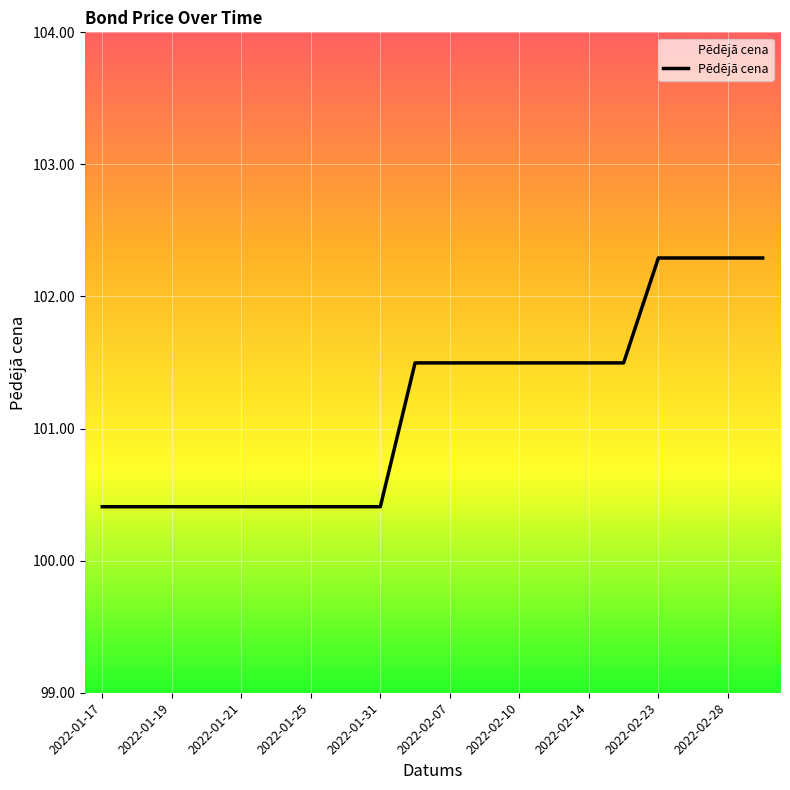

What is the maximum value shown in the chart?

102.3